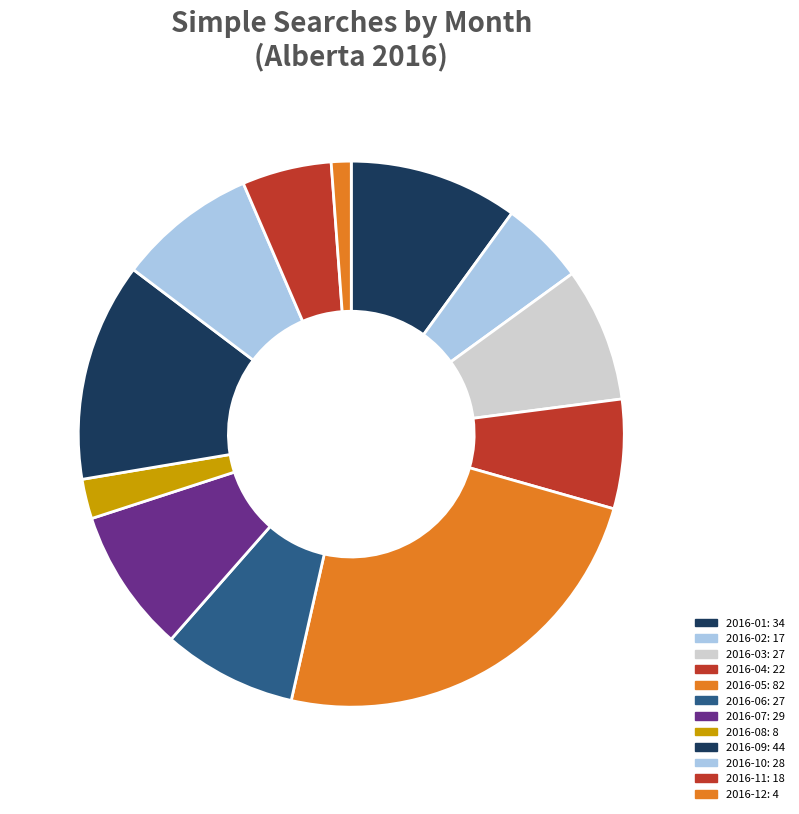

Rank the categories by value from highest to lowest.

2016-05, 2016-09, 2016-01, 2016-07, 2016-10, 2016-03, 2016-06, 2016-04, 2016-11, 2016-02, 2016-08, 2016-12